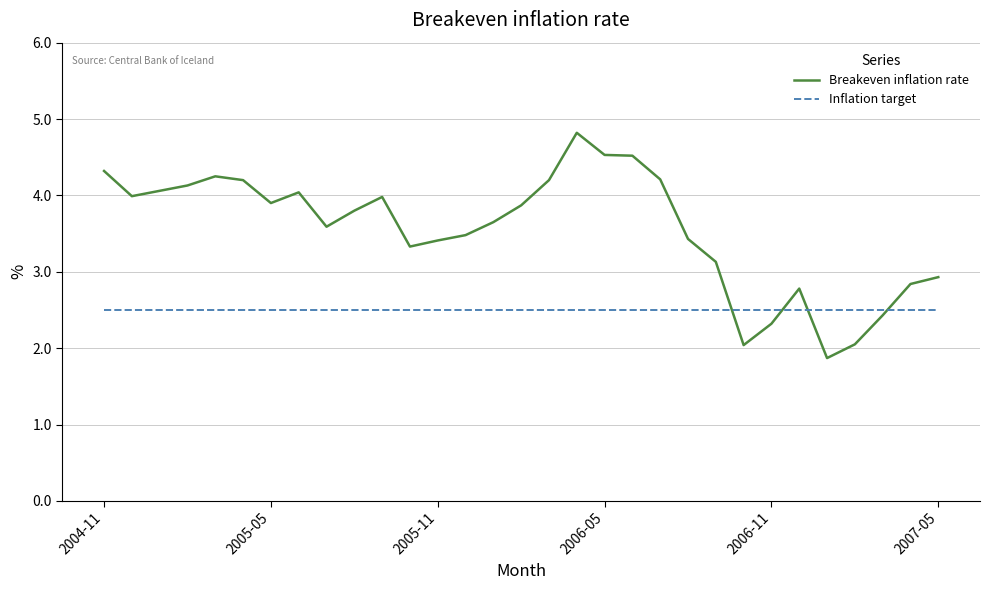

Which series has the largest total across all categories?

Breakeven inflation rate